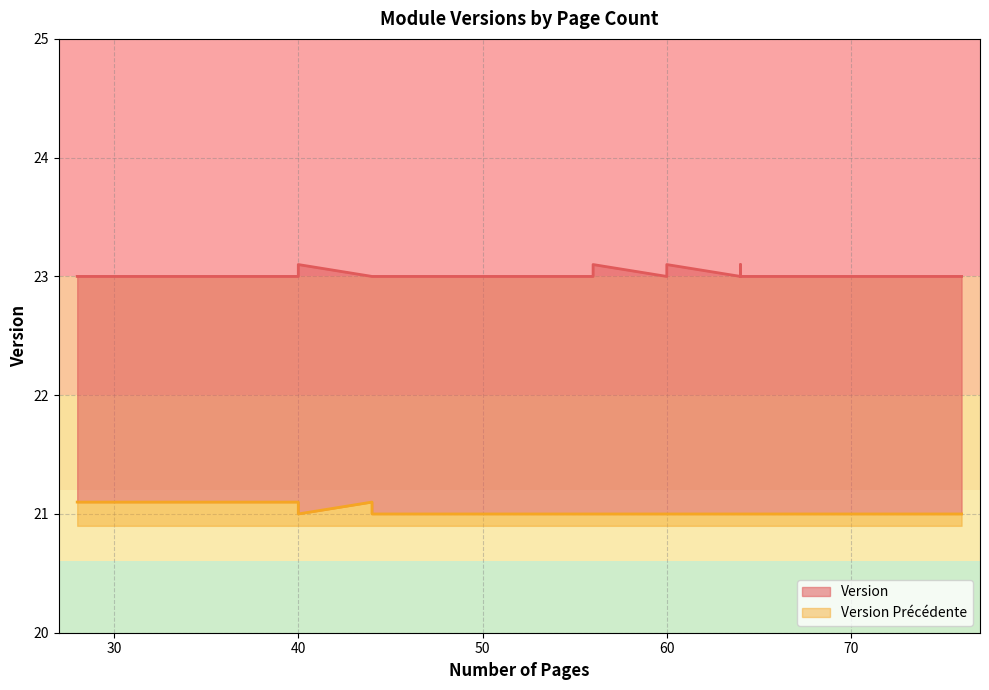

What is the difference between the highest and lowest values at 56?

2.0